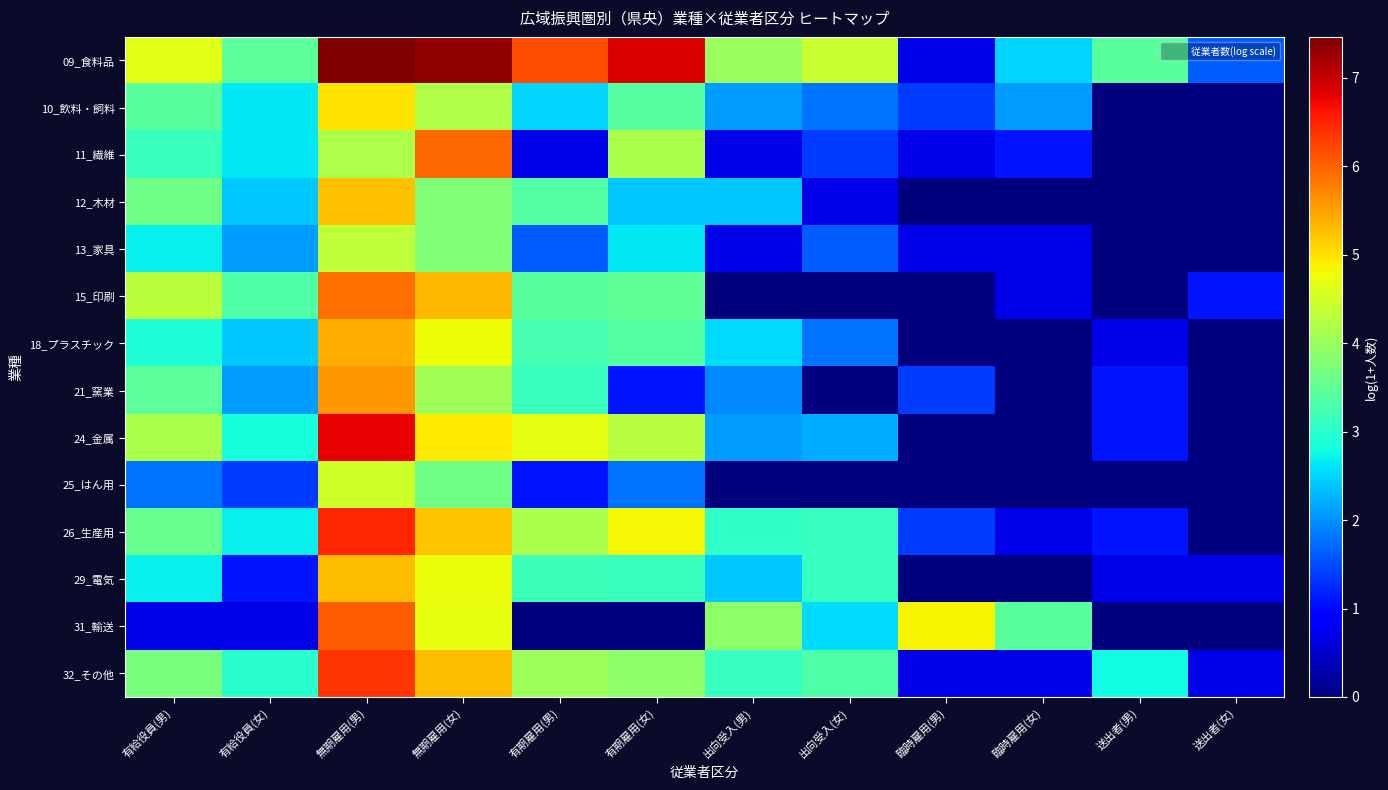

Between 無期雇用(男) and 送出者(男), which series saw the biggest shift?

31_輸送